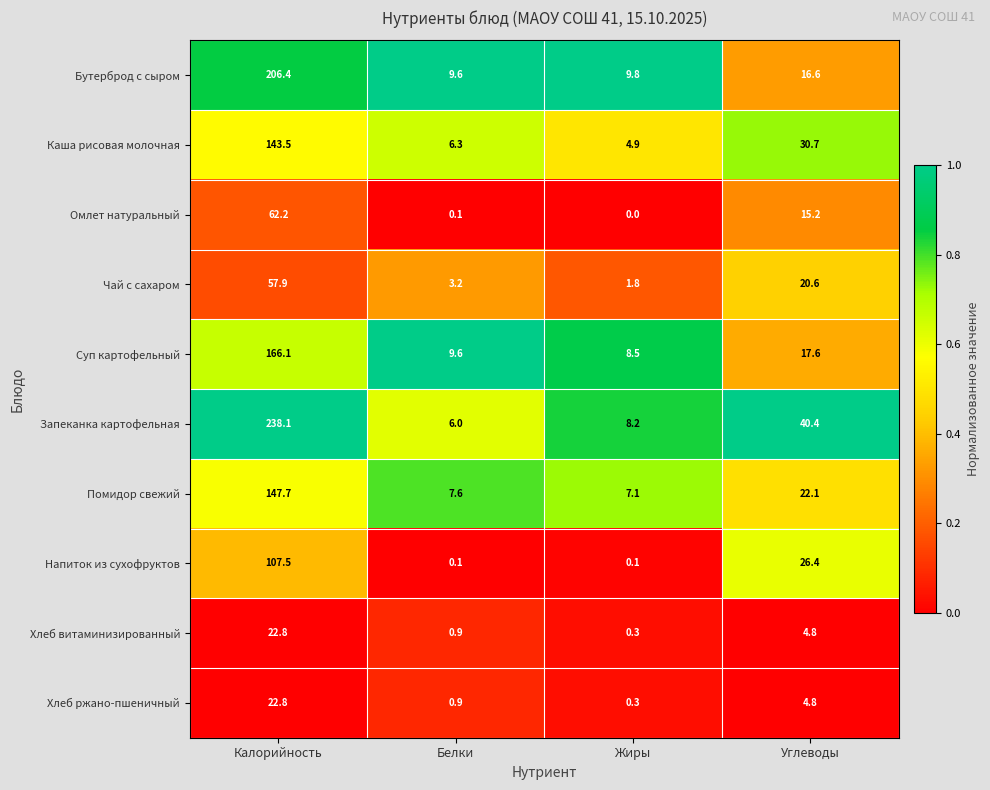

How many categories are shown in the chart?

4